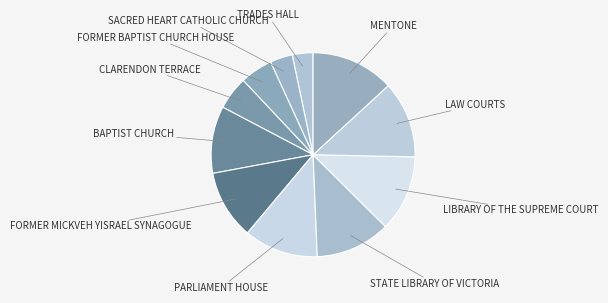

Is the sum of FORMER BAPTIST CHURCH HOUSE and TRADES HALL greater than half?

No